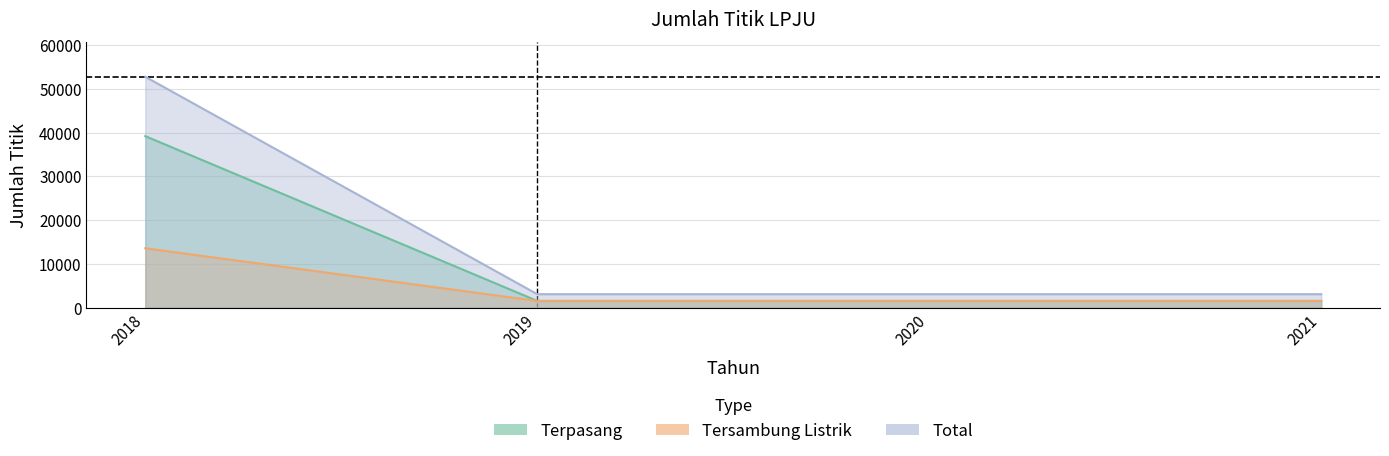

What is the approximate value of Total at 2021, to the nearest 50?

3100